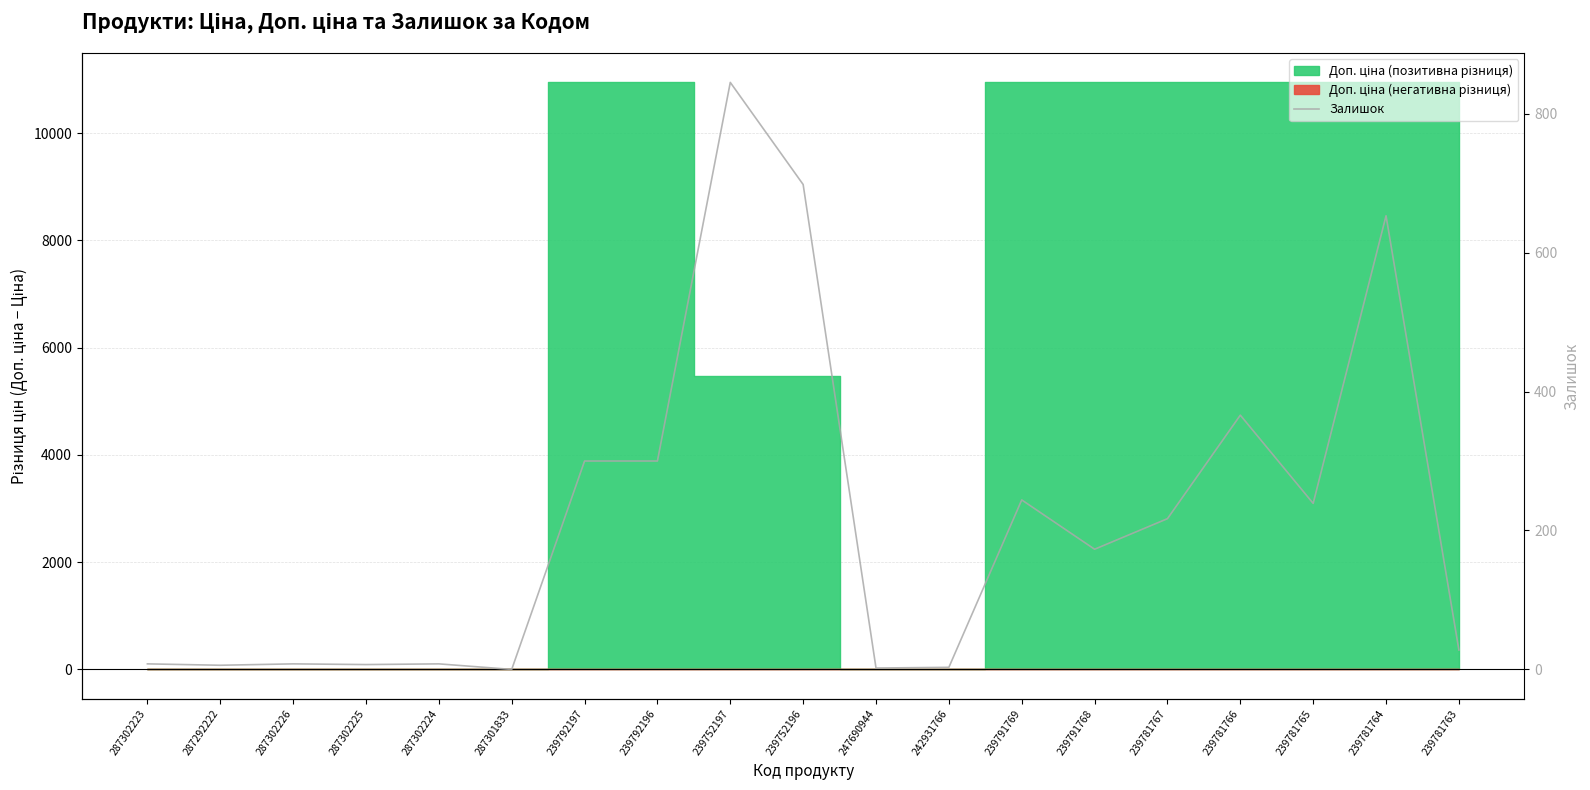

Is it true that the value at 239792197 is 300?

True